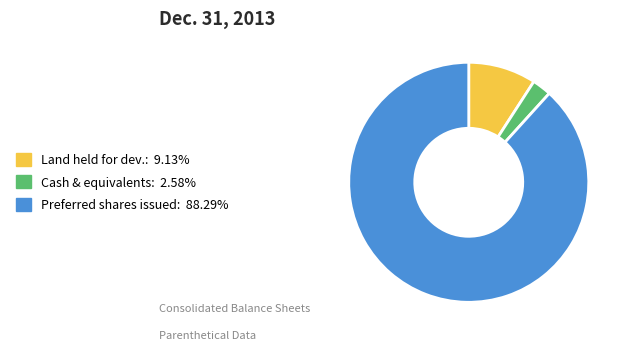

Does any single category account for the majority?

Yes